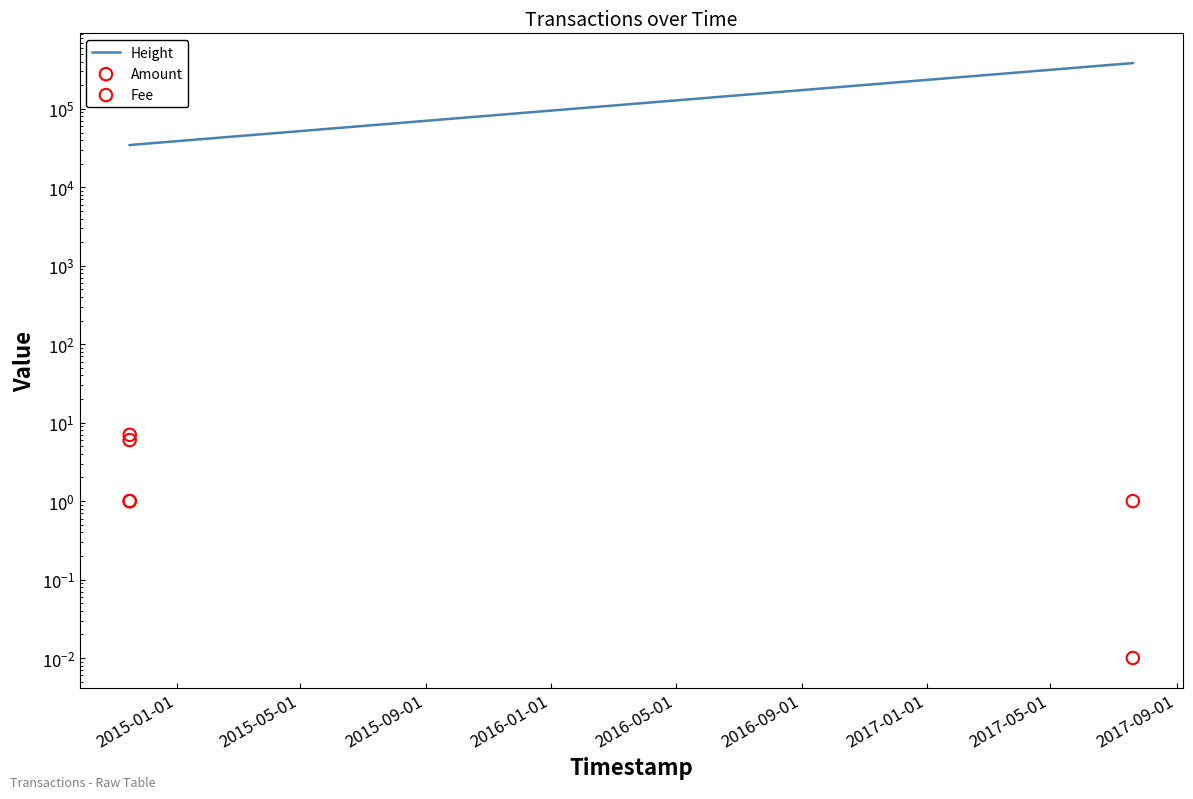

Which series contains the lowest Y value?

Amount